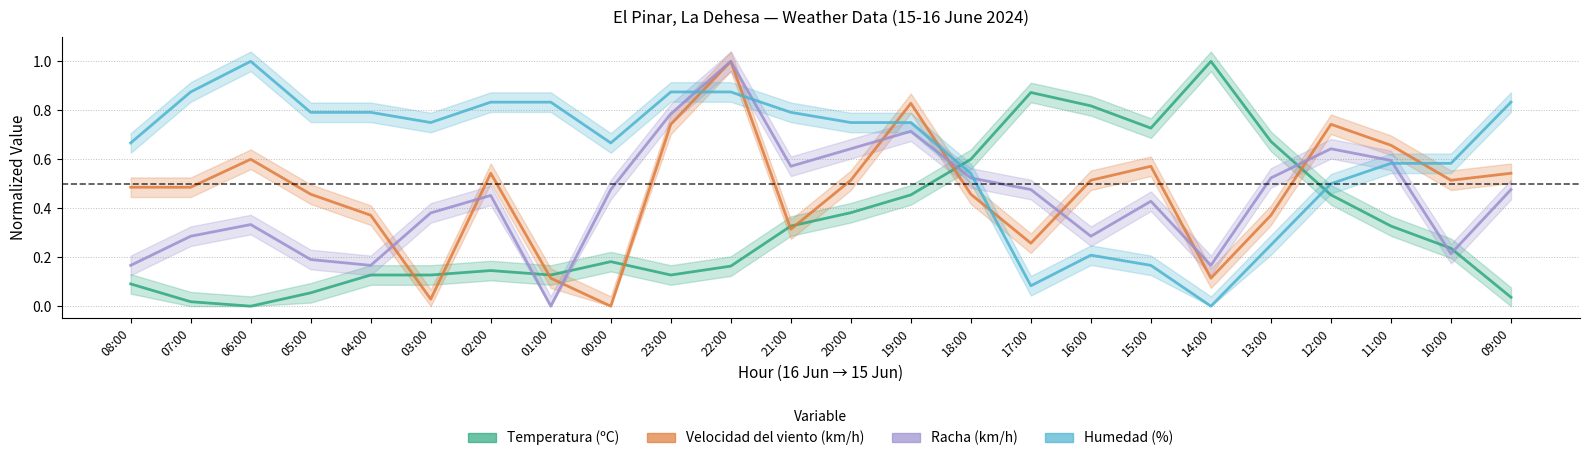

Count the number of categories in the chart.

24